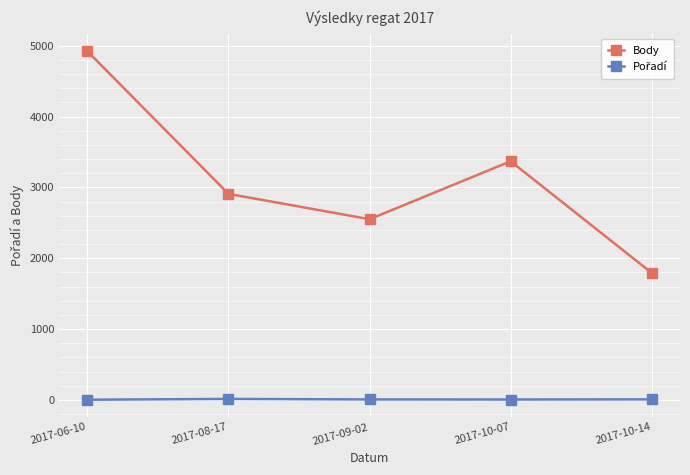

What is the difference between the maximum and minimum values in the Body series?

3130